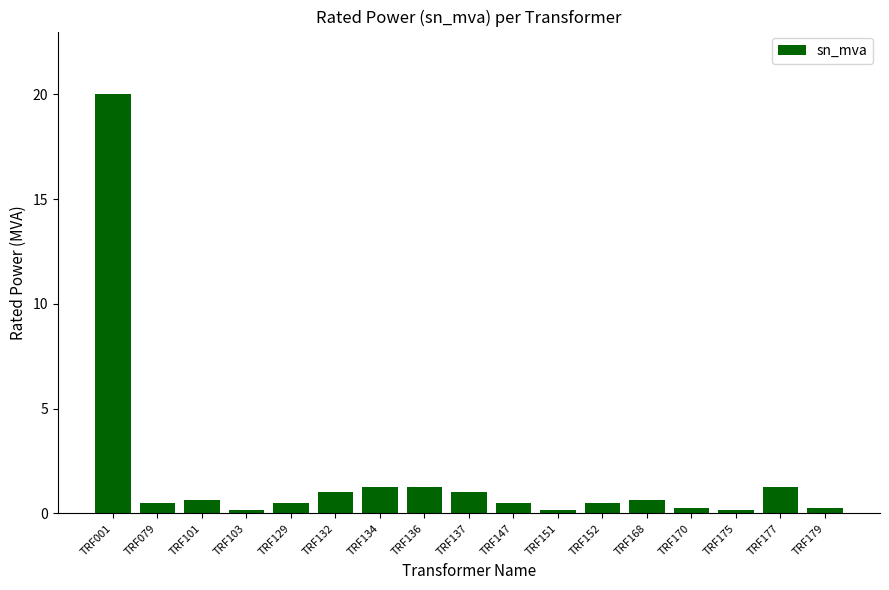

Between TRF136 and TRF079, which is larger?

TRF136